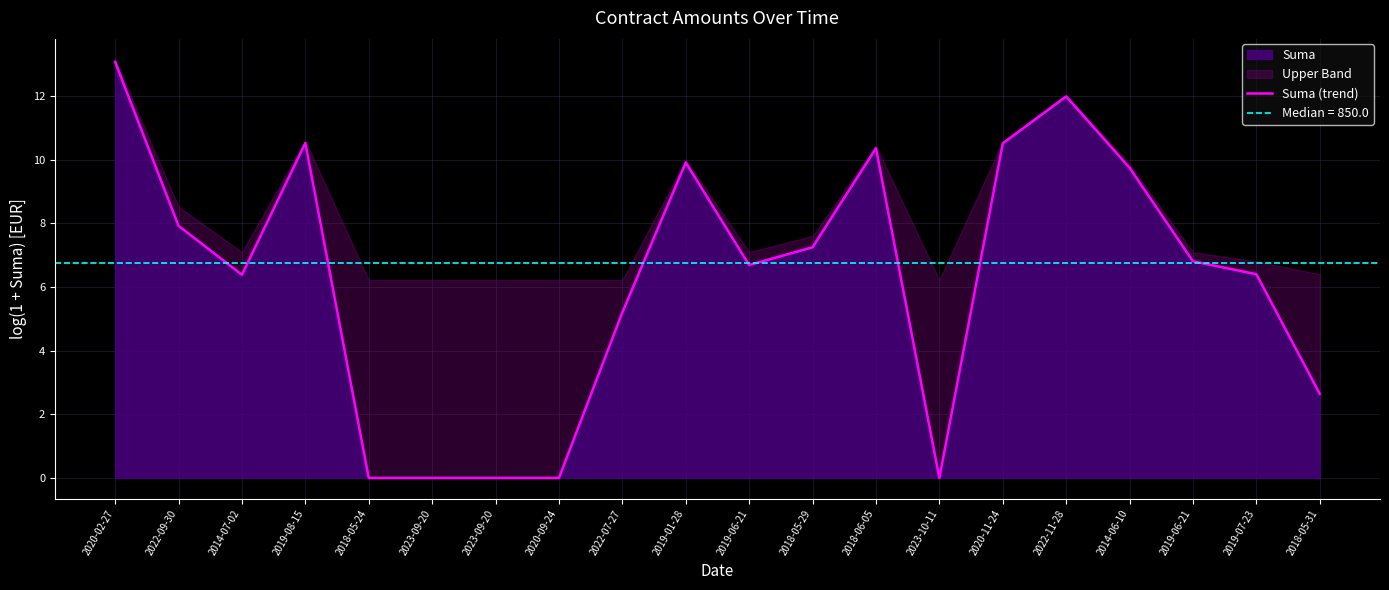

List the labels in order of value, smallest first.

2018-05-24, 2023-09-20, 2023-09-20, 2020-09-24, 2023-10-11, 2018-05-31, 2022-07-27, 2014-07-02, 2019-07-23, 2019-06-21, 2019-06-21, 2018-05-29, 2022-09-30, 2014-06-10, 2019-01-28, 2018-06-05, 2020-11-24, 2019-08-15, 2022-11-28, 2020-02-27